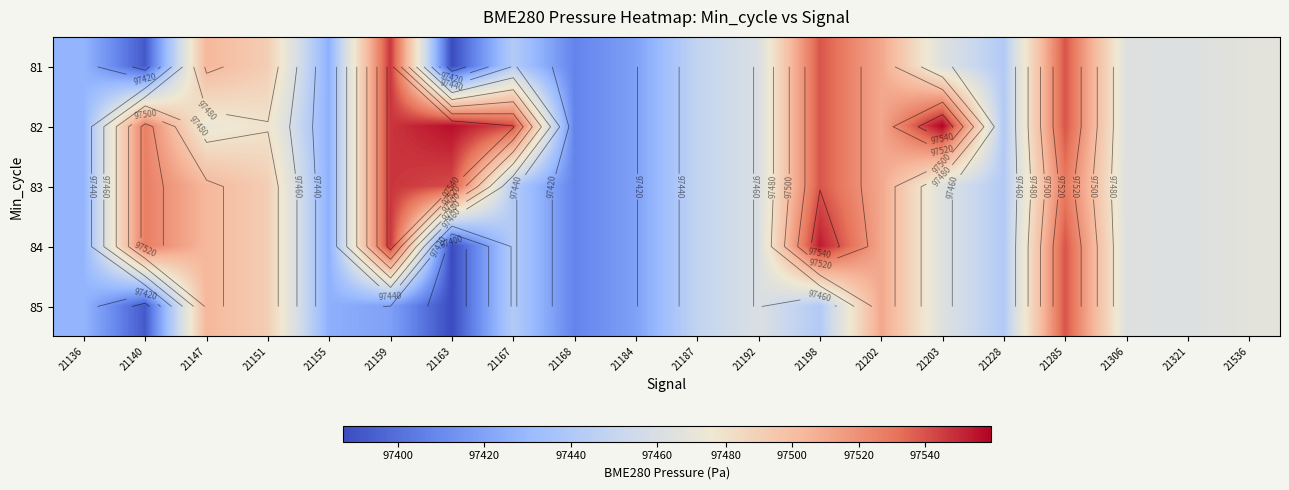

At how many categories does at least one series exceed 97391?

20